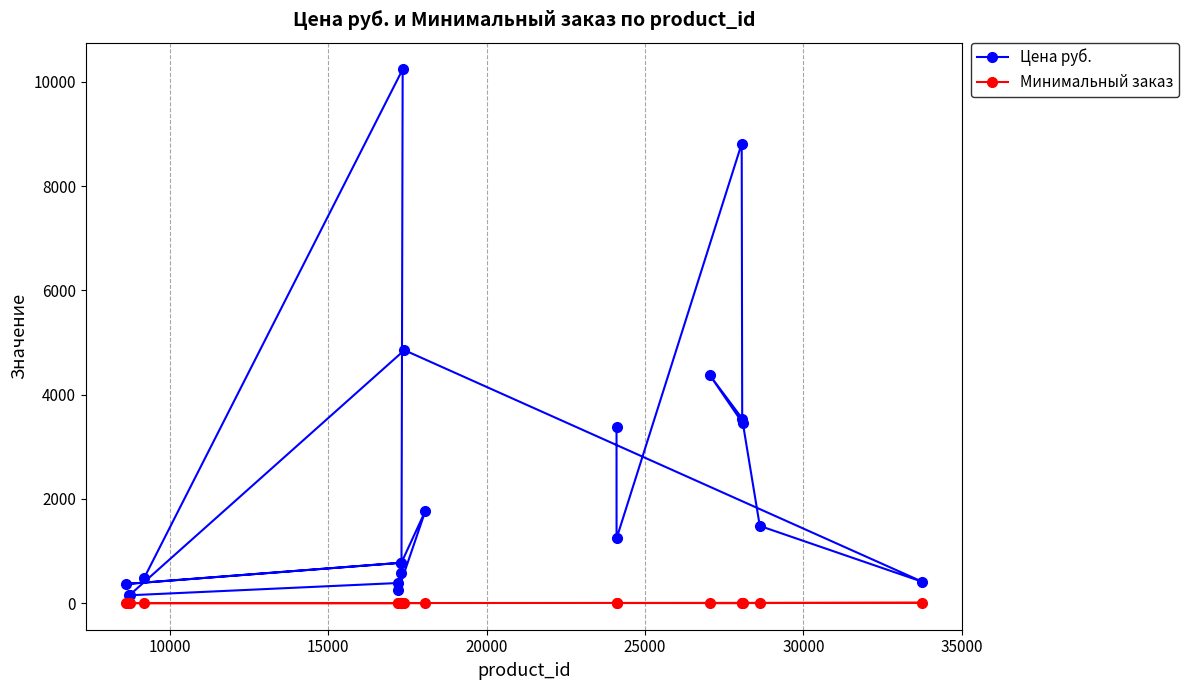

Reading left to right, what are all the values shown in this chart?

Цена руб.: 3375.0	1240.0	8816.0	3540.0	4371.0	3447.0	1481.0	408.0	4853.0	148.5	150.0	385.0	255.0	1775.0	774.0	366.0	774.0	580.0	10241.0	485.0
Минимальный заказ: 1.0	1.0	1.0	1.0	1.0	1.0	1.0	6.0	1.0	1.0	1.0	1.0	1.0	1.0	1.0	1.0	1.0	1.0	1.0	1.0